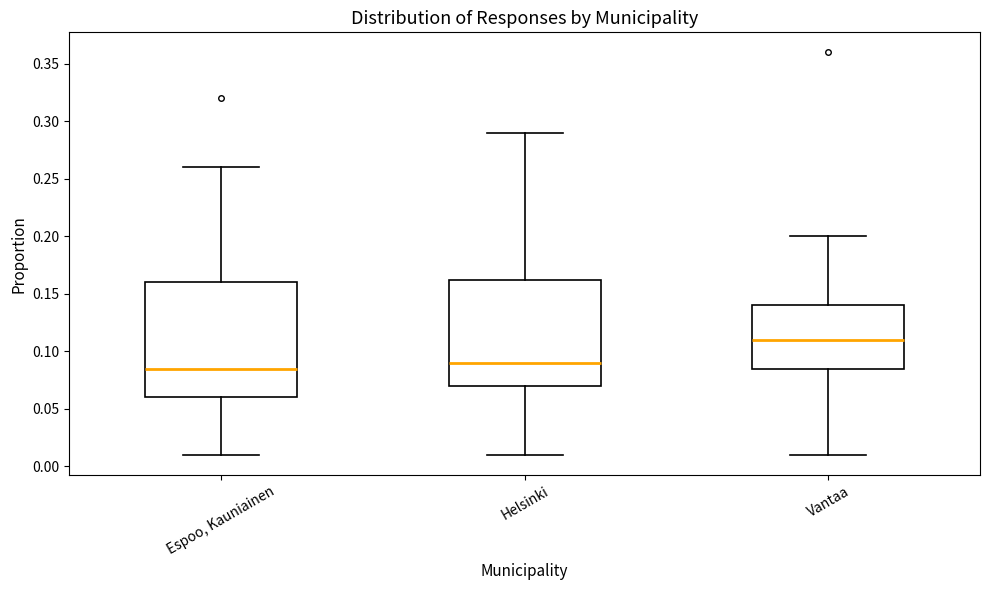

Reading left to right, transcribe this box plot: for each box, give where its median line is, the range the box spans, and where its two whiskers end, as read against the y-axis. The values are not printed on the chart, so give them approximately, as read against the axis.

Espoo, Kauniainen: median 0.085, box 0.060 to 0.160, whiskers 0.010 to 0.260
Helsinki: median 0.090, box 0.070 to 0.165, whiskers 0.010 to 0.290
Vantaa: median 0.110, box 0.085 to 0.140, whiskers 0.010 to 0.200